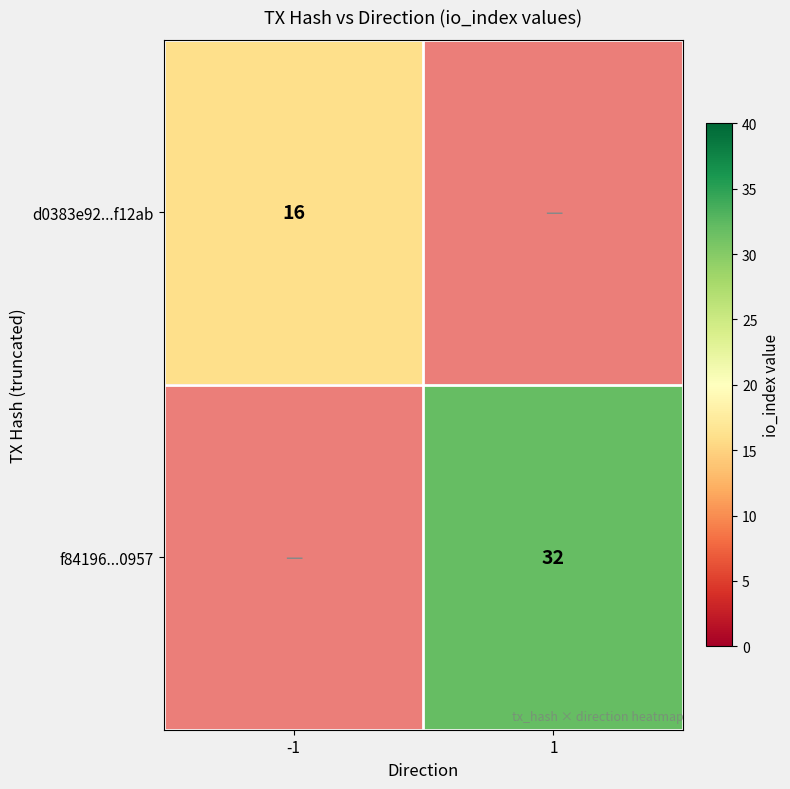

The f84196...0957 series shows 20 at 1. True or false?

False